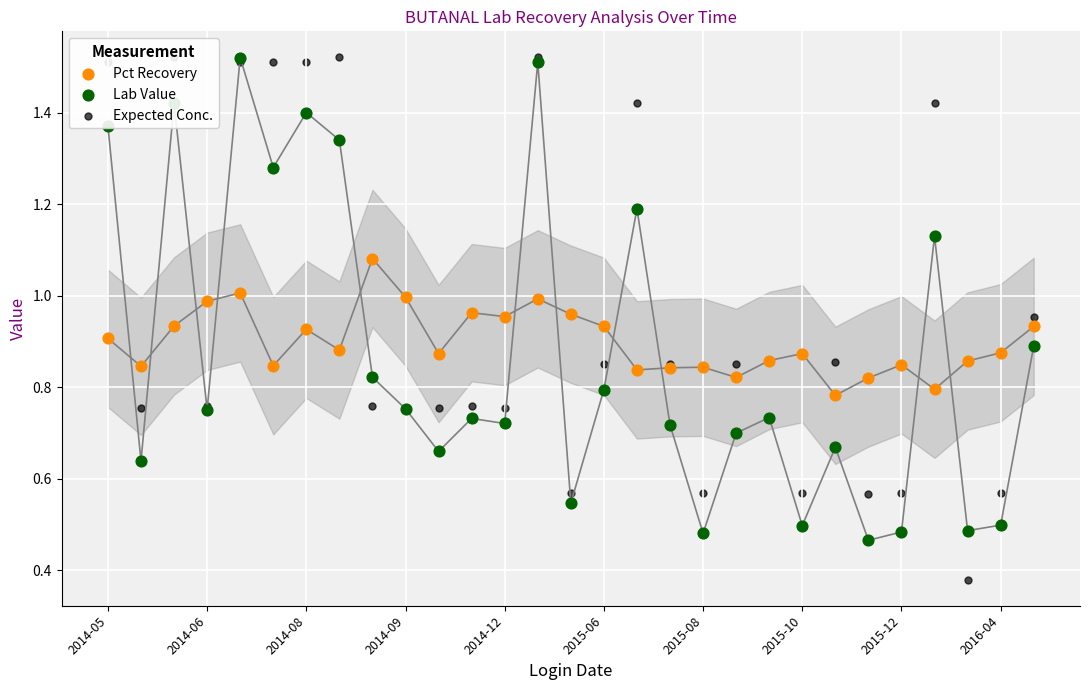

Is the value of Pct Recovery at 18 greater than the value of Expected Conc. at 19?

No